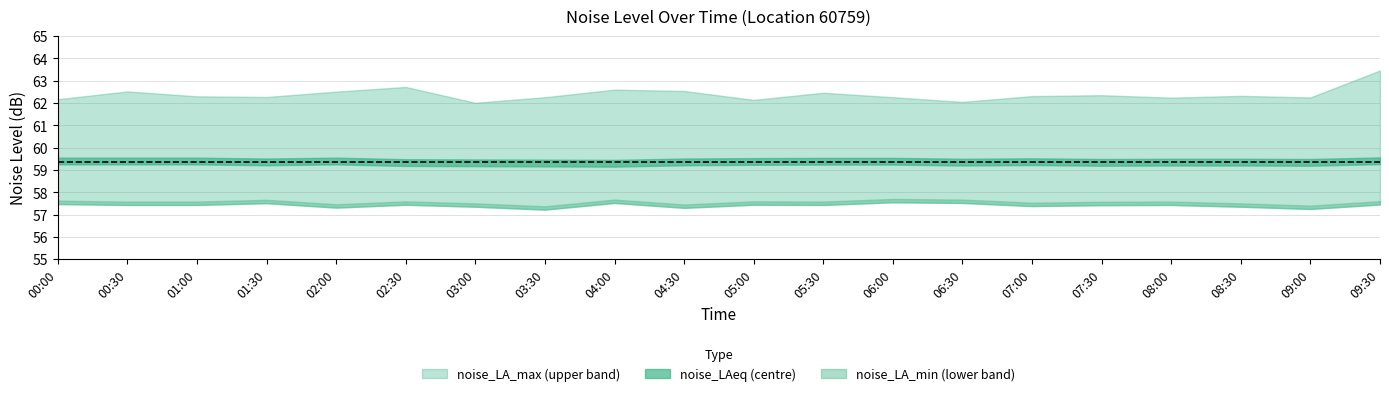

Does the chart have visible grid lines?

Yes